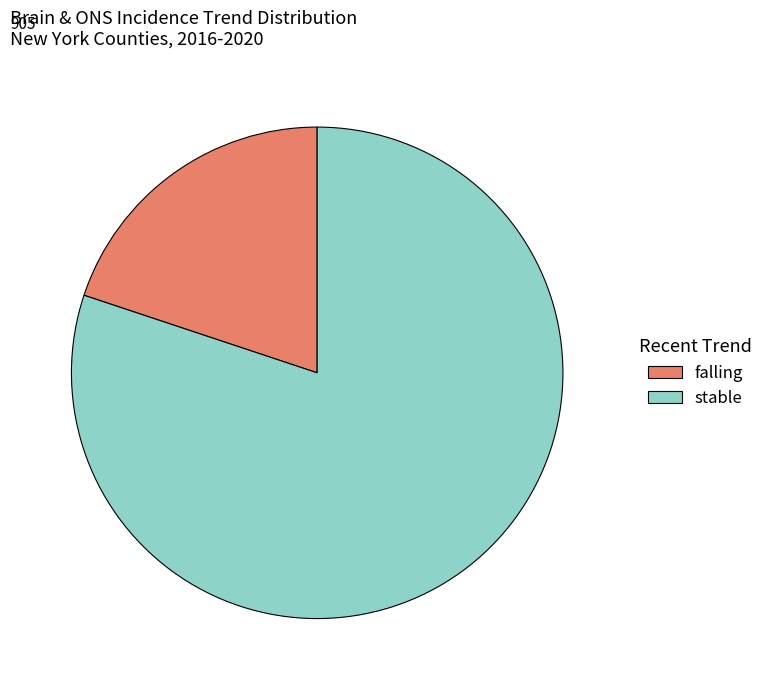

The falling slice represents 20% of the pie. True or false?

True